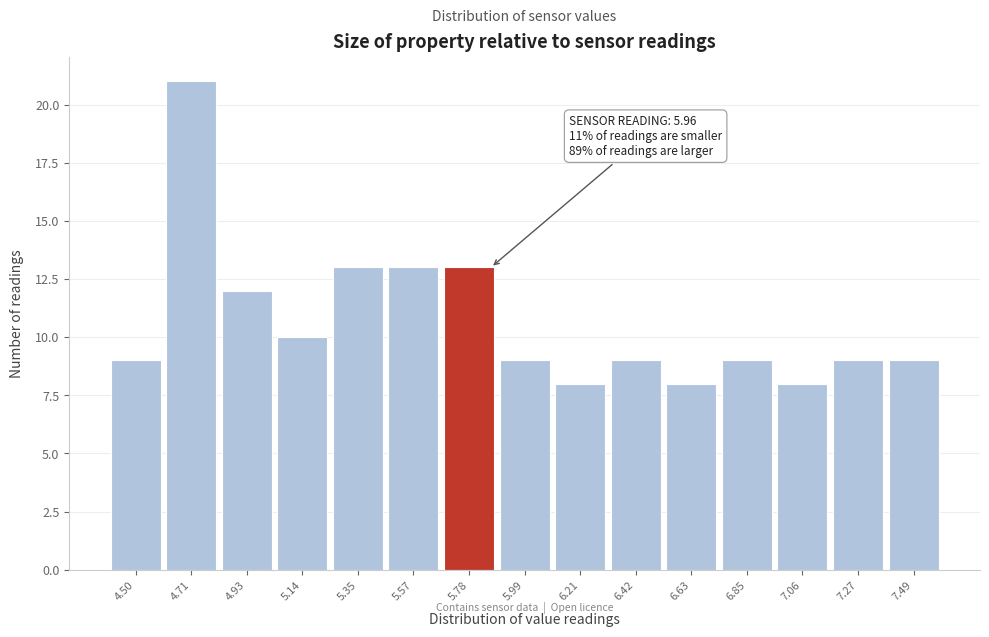

Reading left to right, list all the values displayed in this chart.

4.50=9	4.71=21	4.93=12	5.14=10	5.35=13	5.57=13	5.78=13	5.99=9	6.21=8	6.42=9	6.63=8	6.85=9	7.06=8	7.27=9	7.49=9